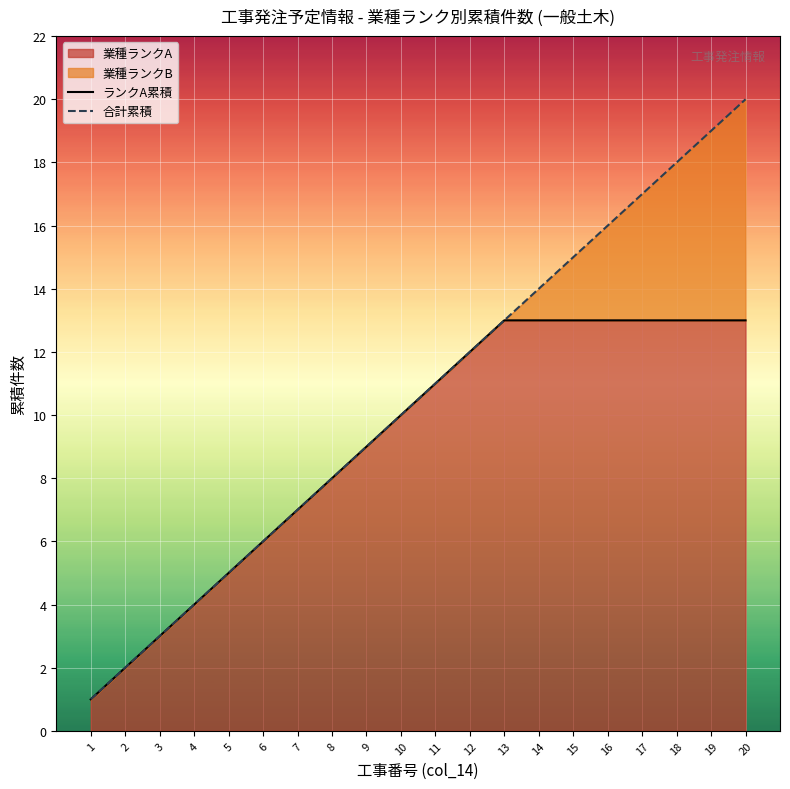

True or false: ランクA累積 and 合計累積 cross at least once.

False